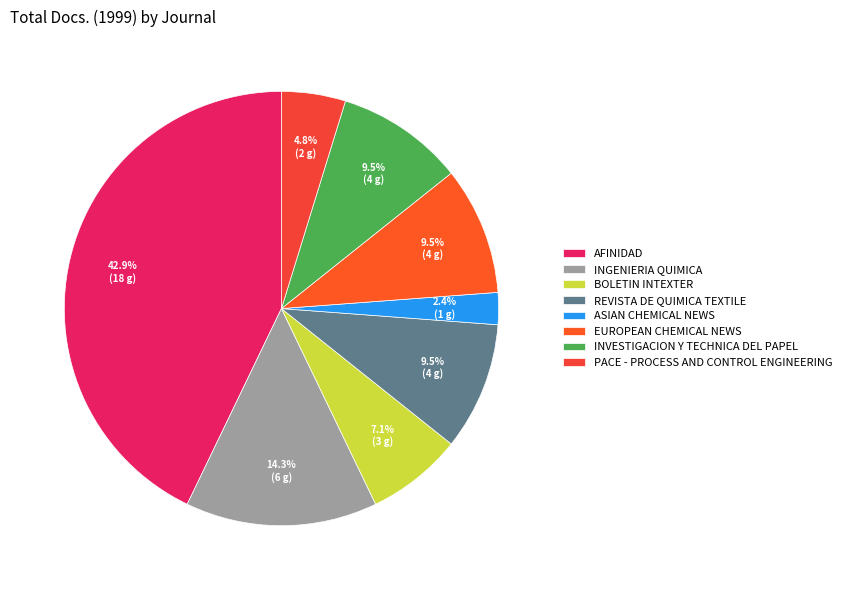

Count the number of slices in the pie.

8